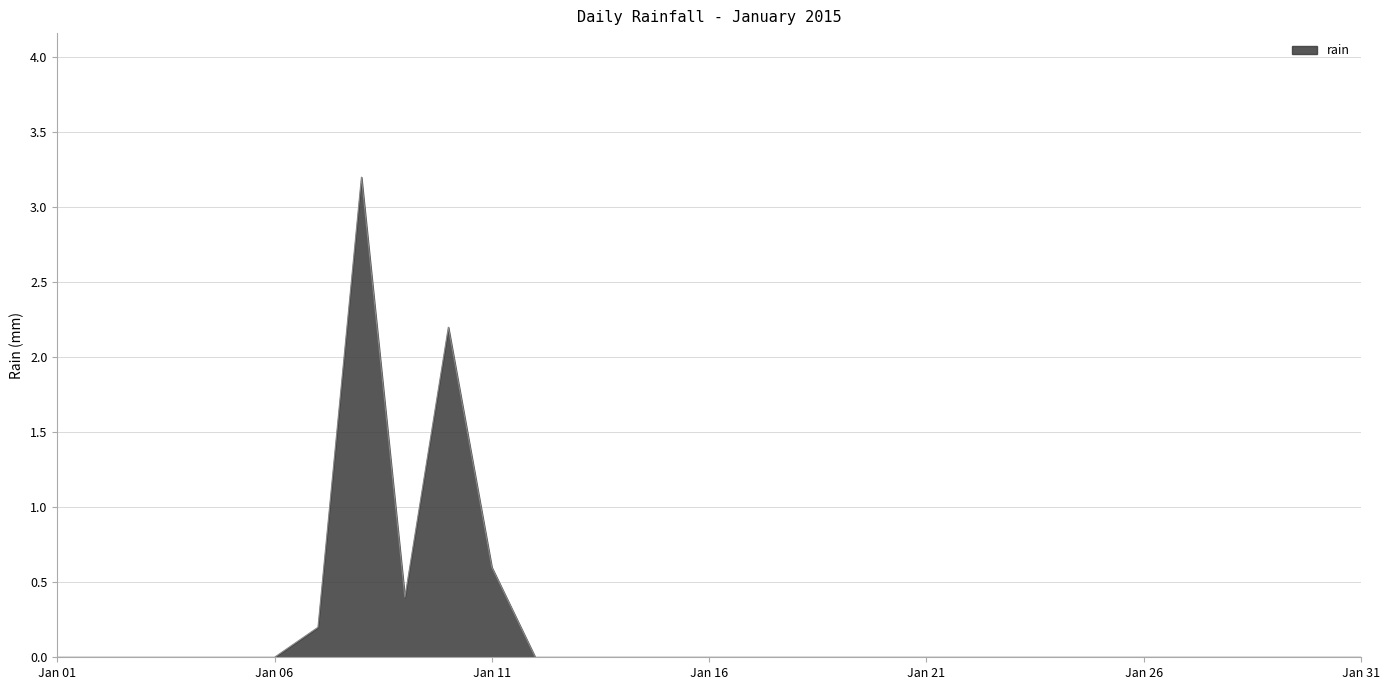

What is the sum of all values?

6.6